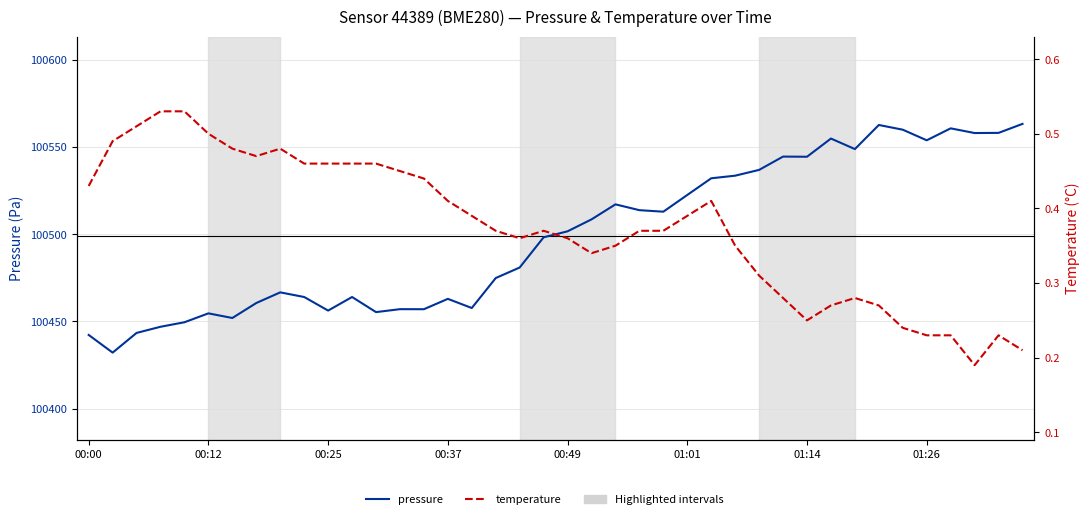

Rank the series by their maximum value, from highest to lowest.

pressure, temperature